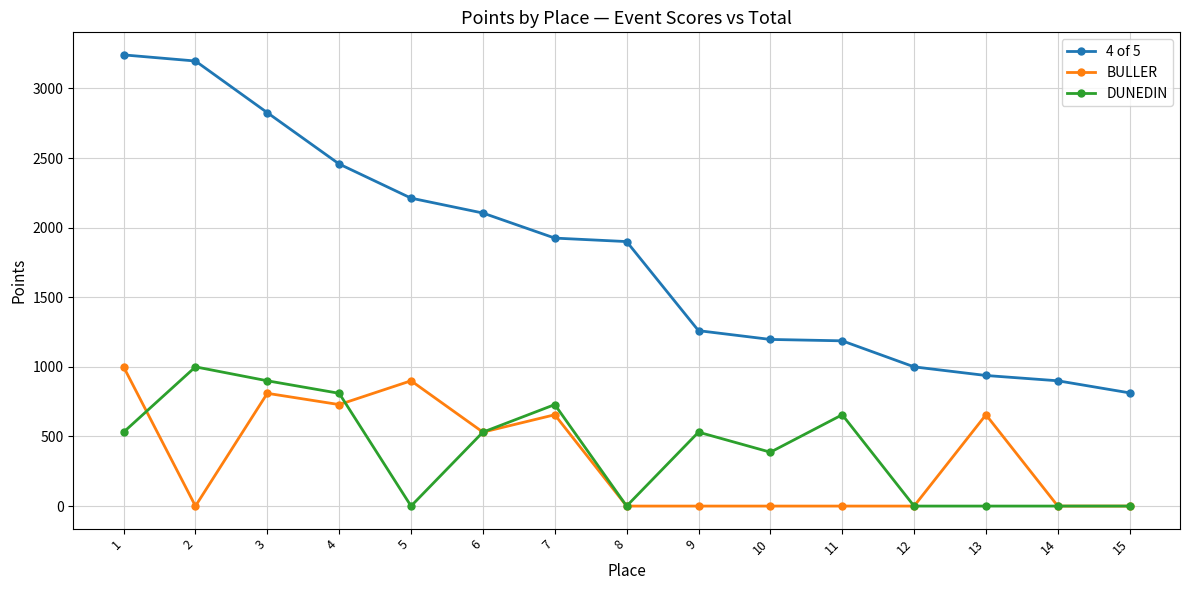

At which category does DUNEDIN reach its first local peak?

2